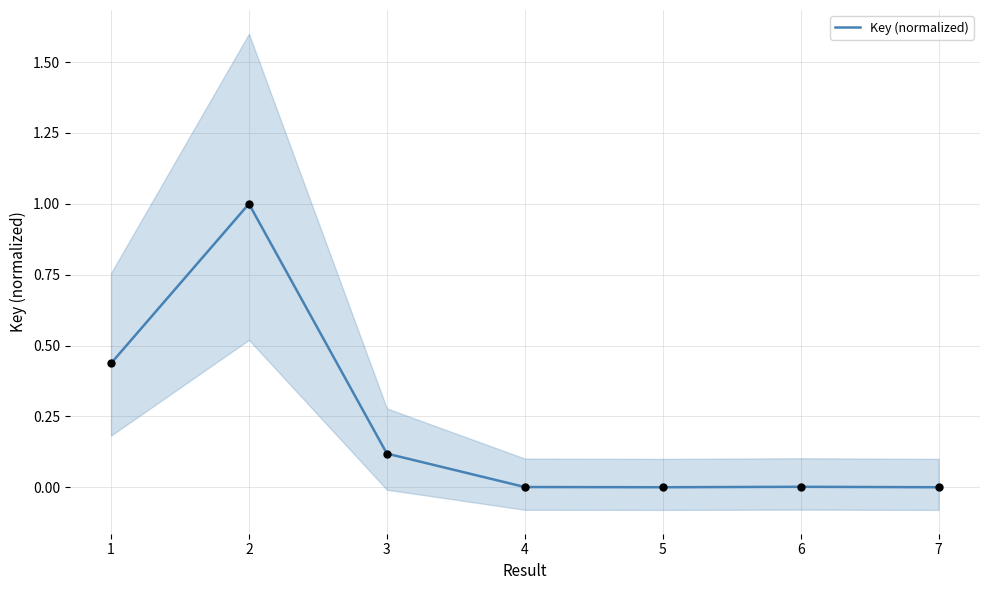

Which has a higher value, 2 or 3?

2